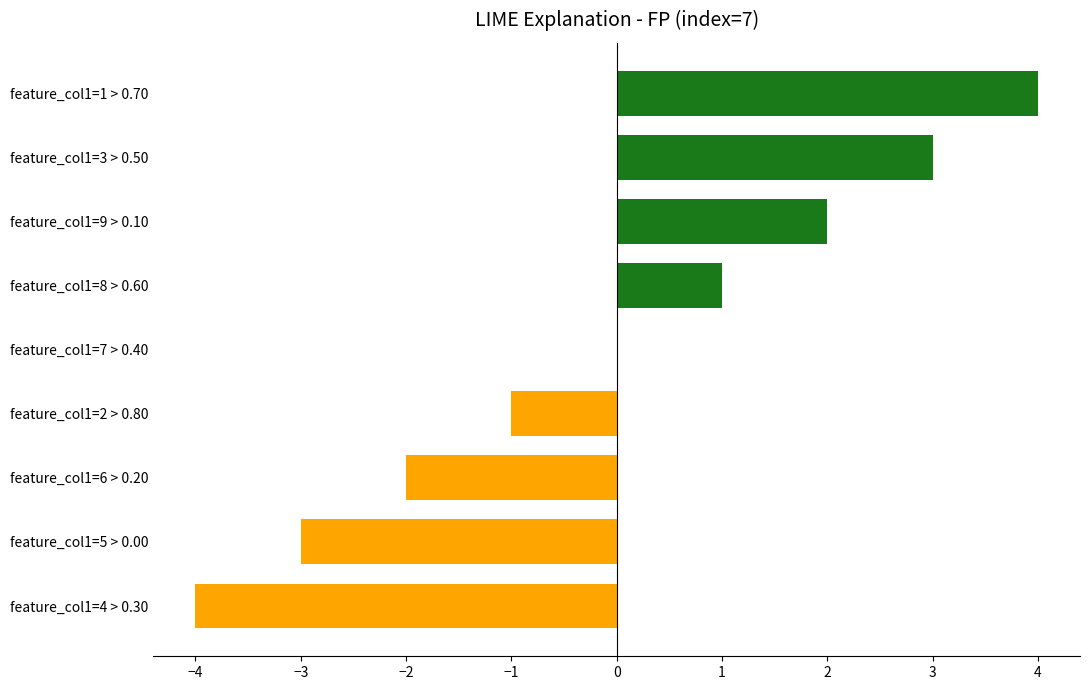

The value of Positive at feature_col1=2 > 0.80 is 2. True or false?

False